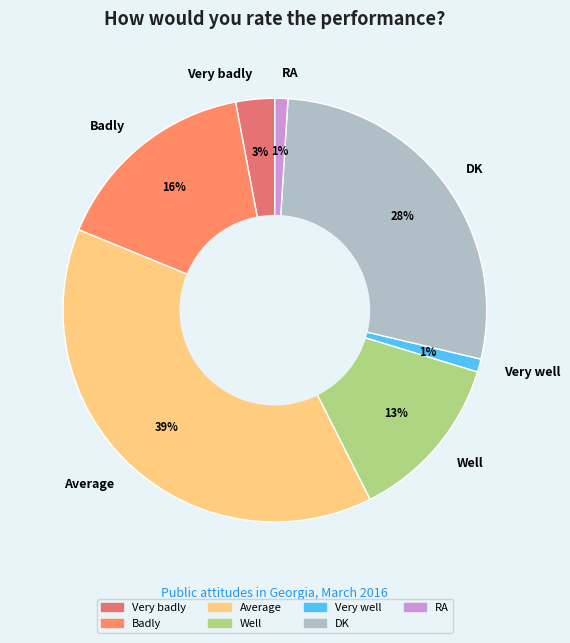

How many slices are in this pie chart?

7